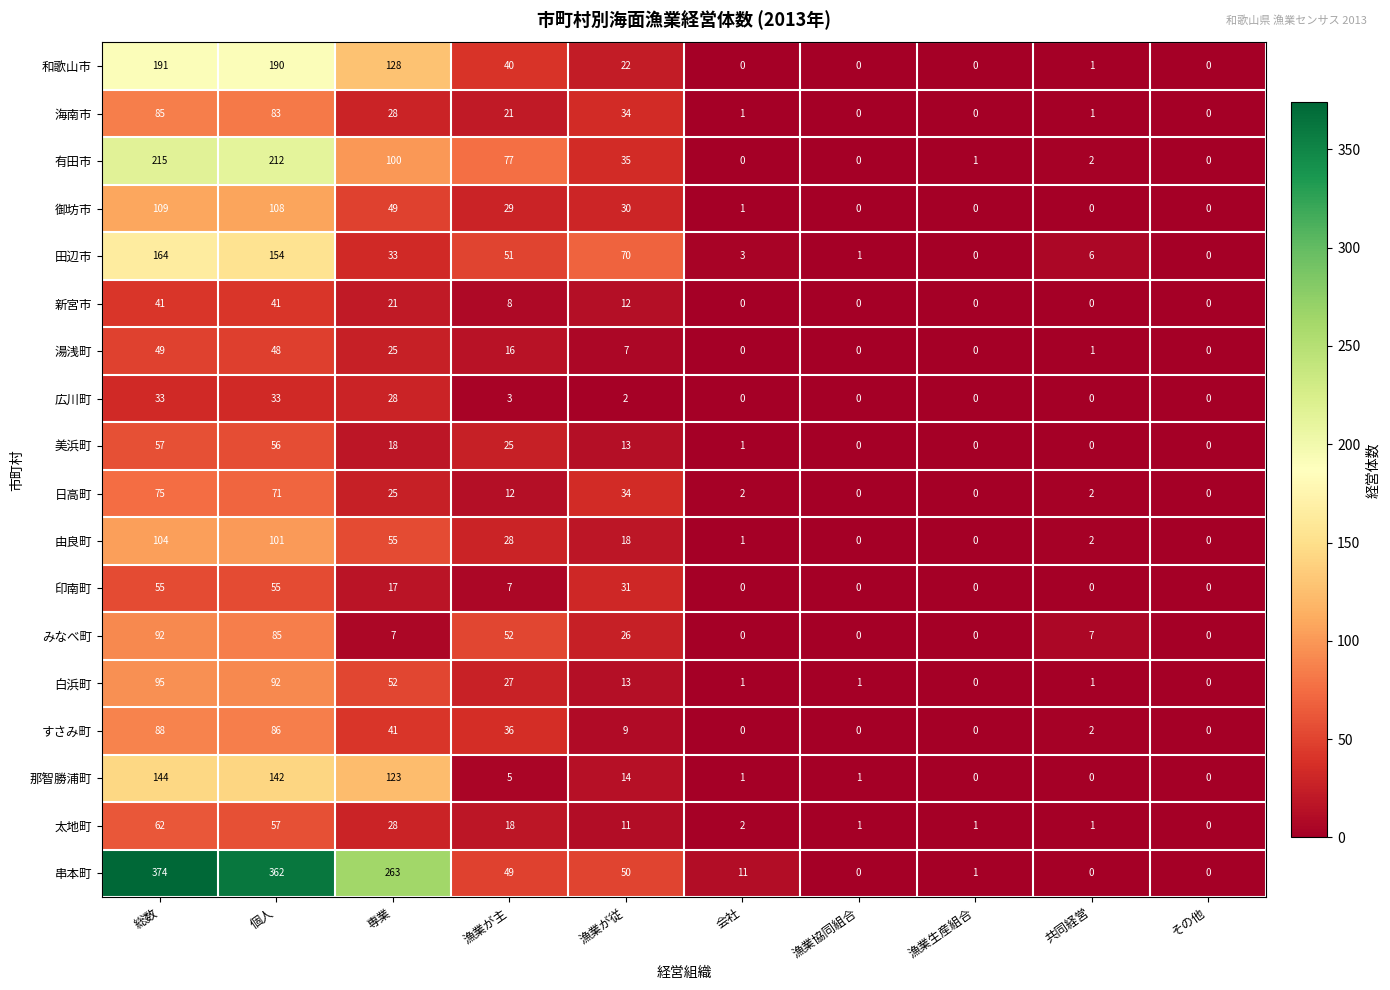

Where does the 湯浅町 series first go above 7?

総数